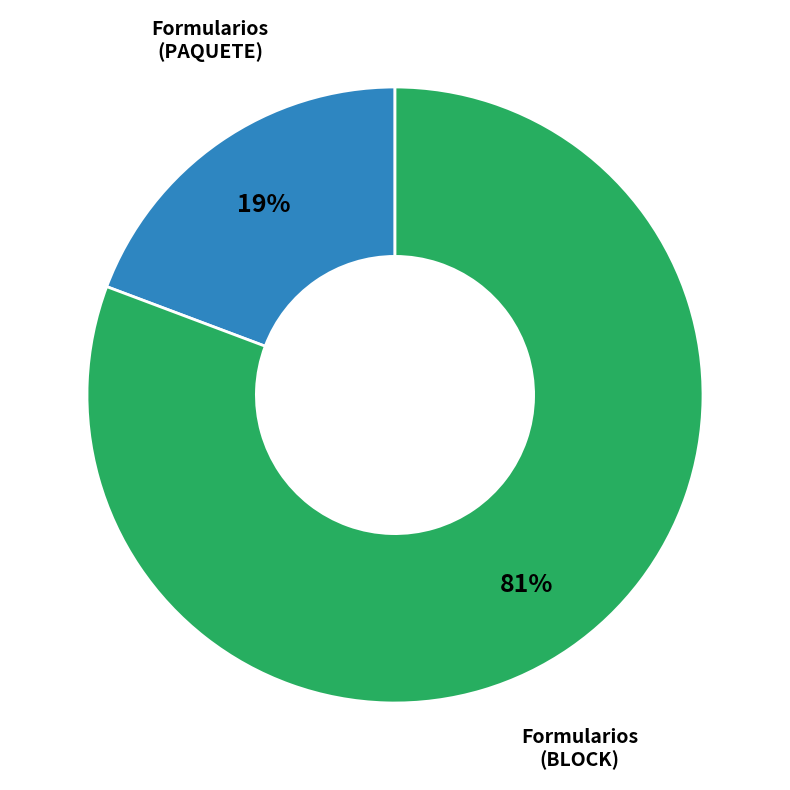

To the nearest percent, what is the average slice percentage?

50%